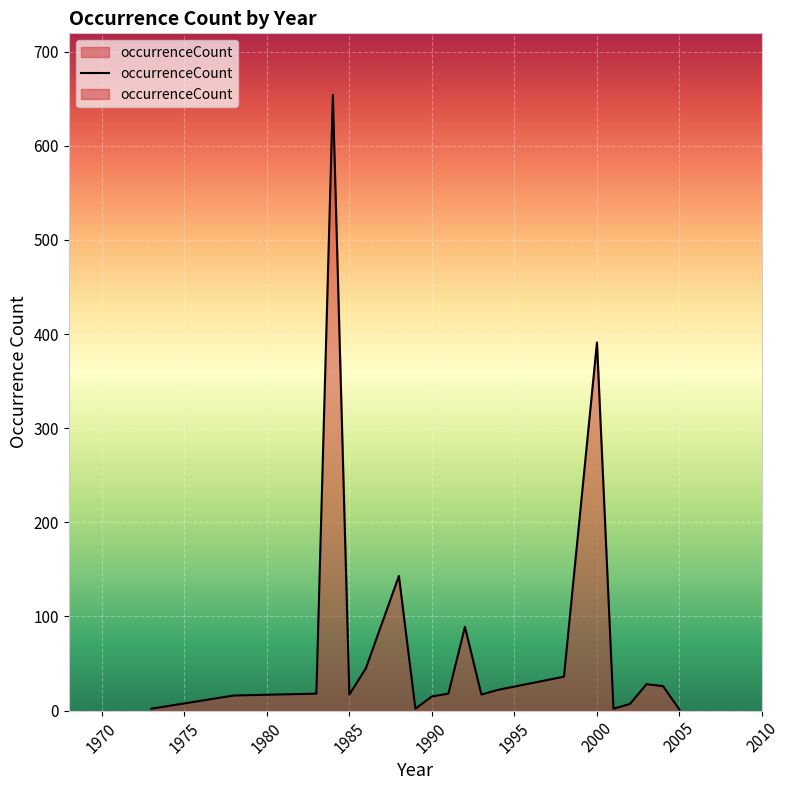

Where does the data first go above 18?

1984